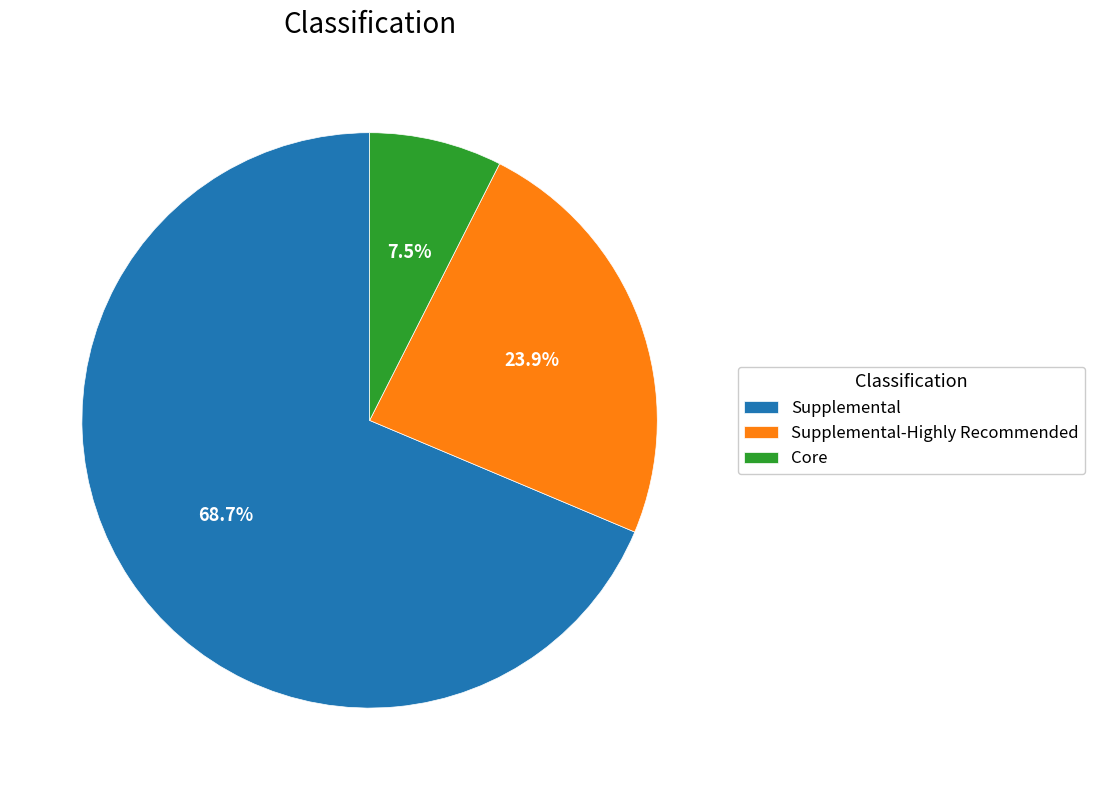

To the nearest percent, what is the difference between the largest and smallest slice percentages?

61%